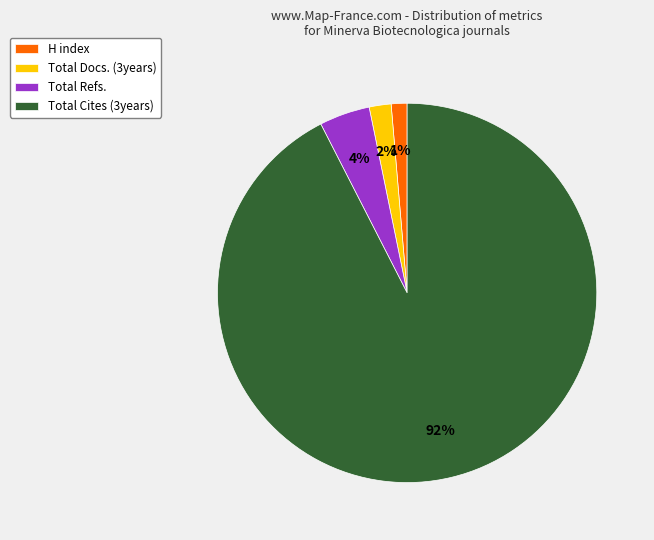

To the nearest percent, what is the combined percentage of Total Refs. and Total Docs. (3years)?

6%